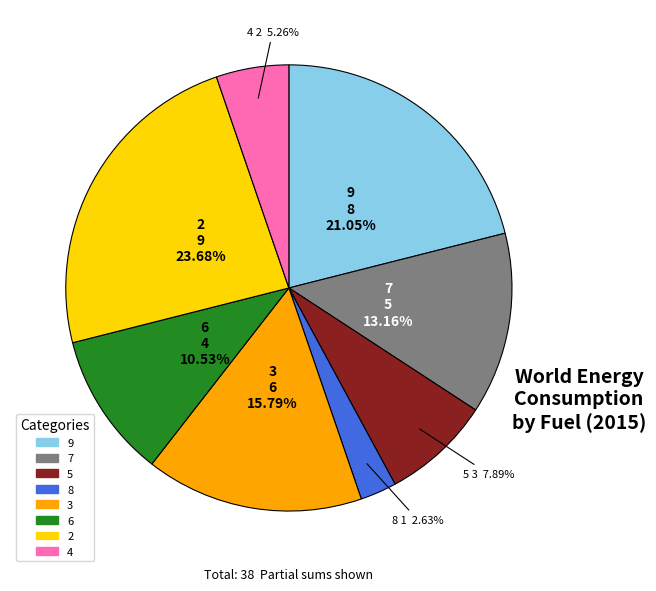

Is there a majority slice in this chart?

No